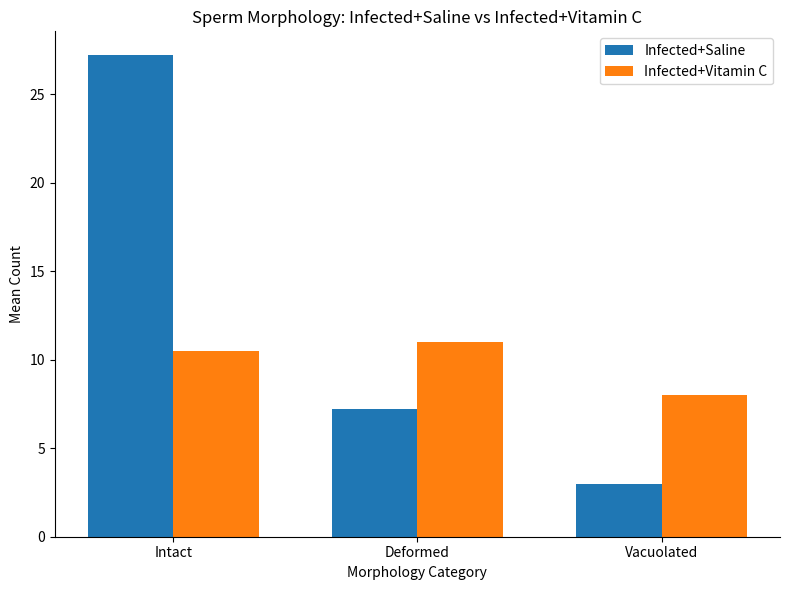

What is the minimum value for Infected+Saline?

3.0